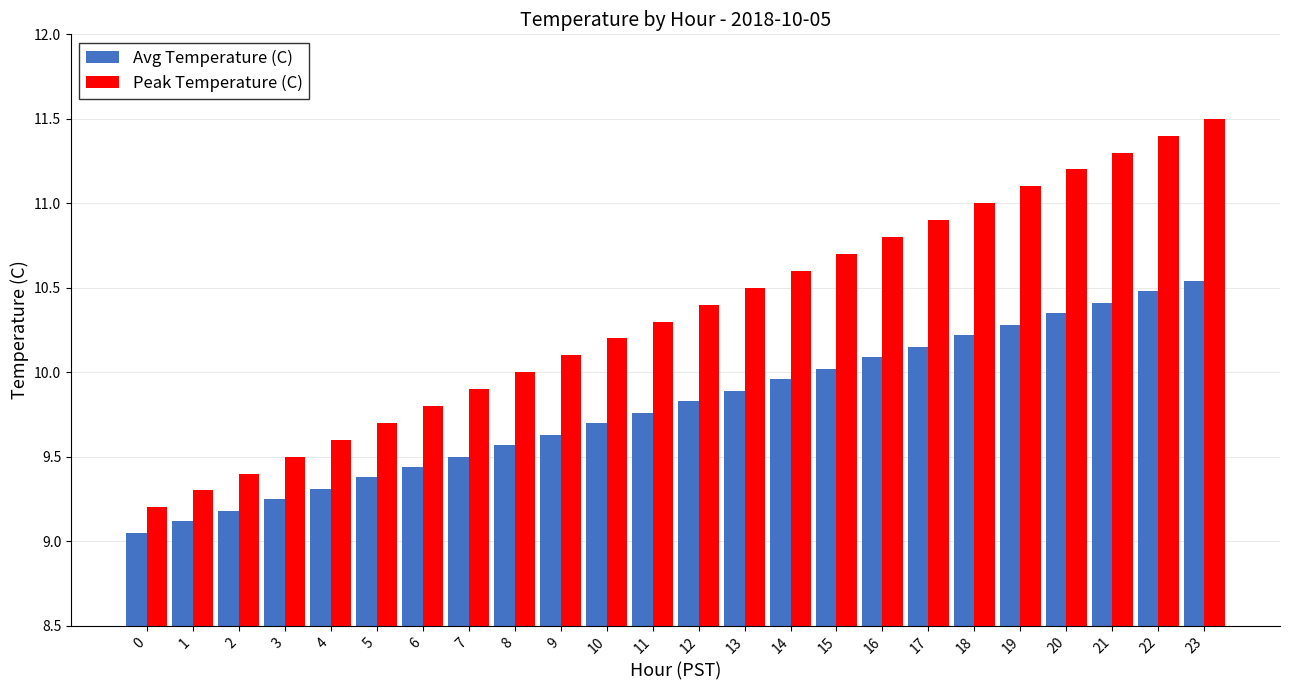

What is the difference between the maximum and second lowest values in the Peak Temperature (C) series?

2.2